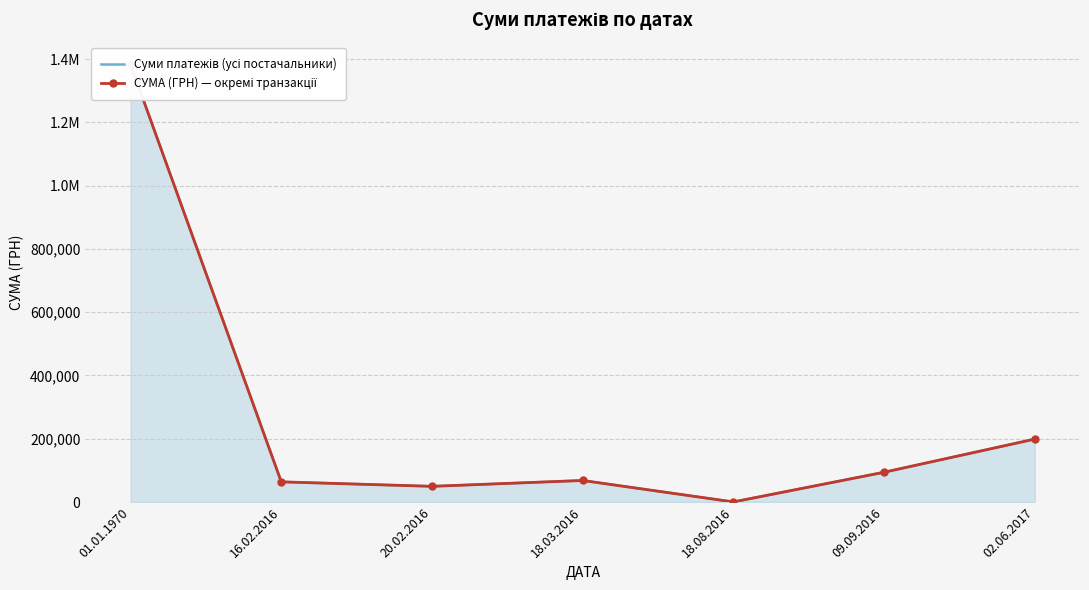

At which label does СУМА (ГРН) — окремі транзакції first exceed 68135?

01.01.1970